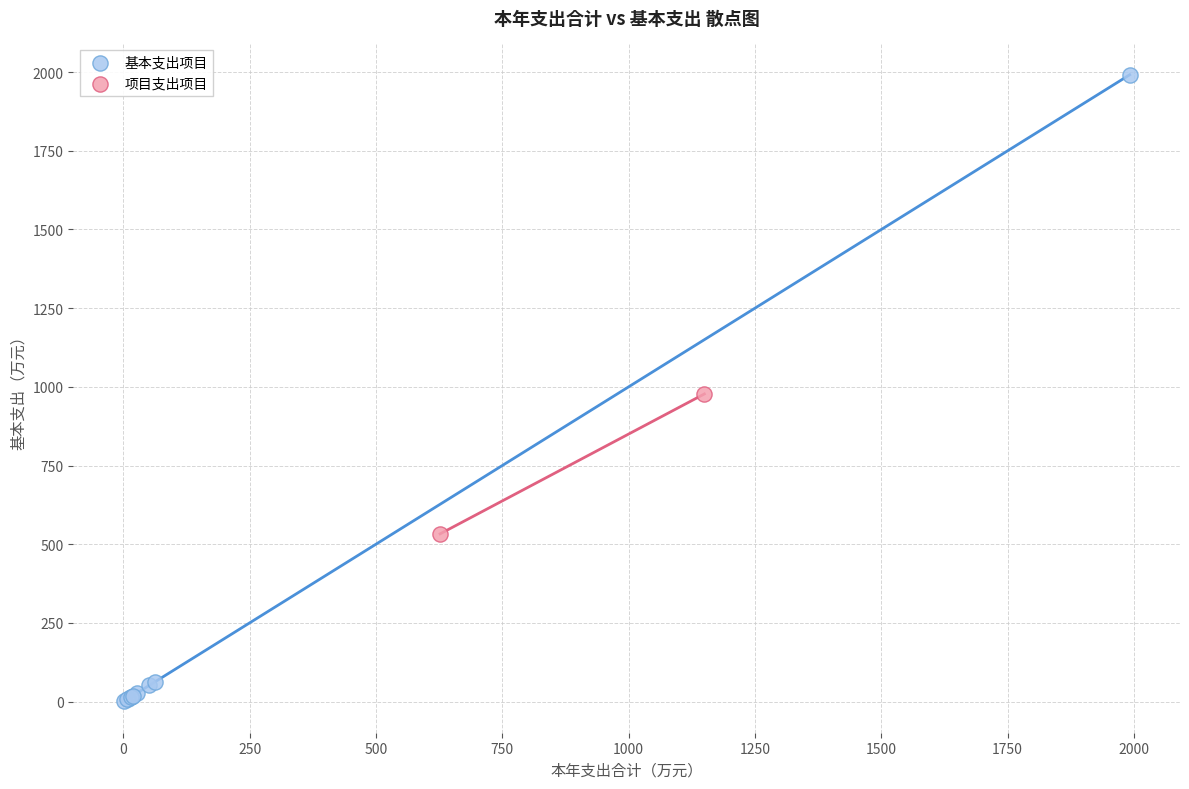

Which series has the widest spread of Y values?

基本支出项目